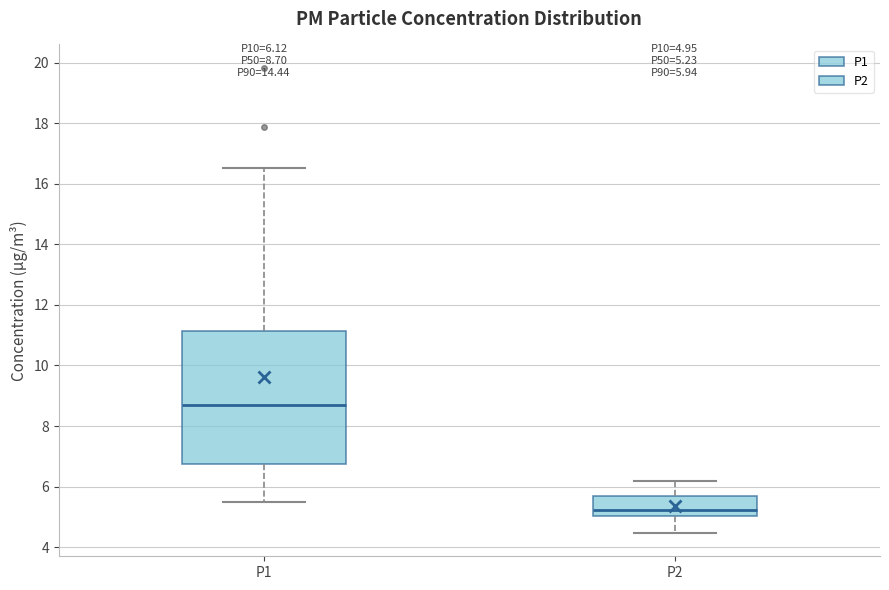

Which box is the tallest, from its lower edge to its upper edge?

P1